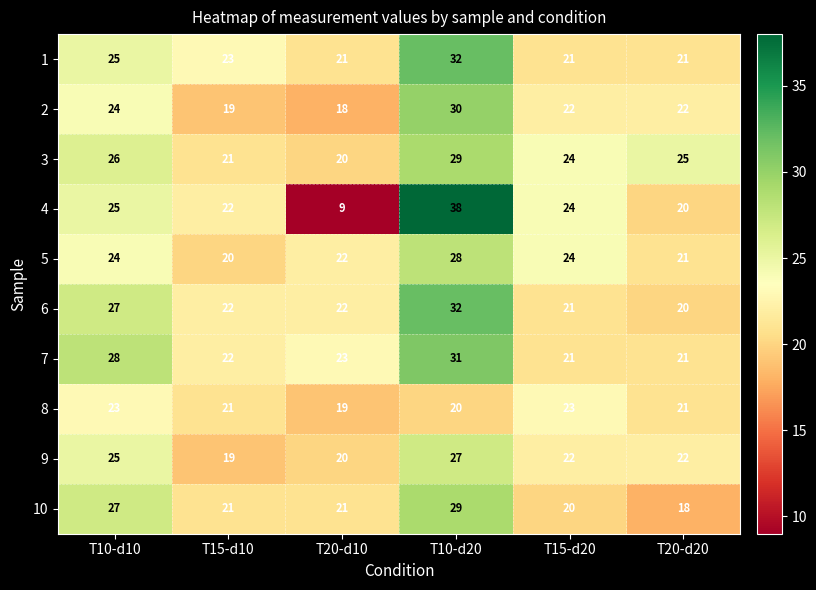

The 10 series shows 21 at T15-d10. True or false?

True